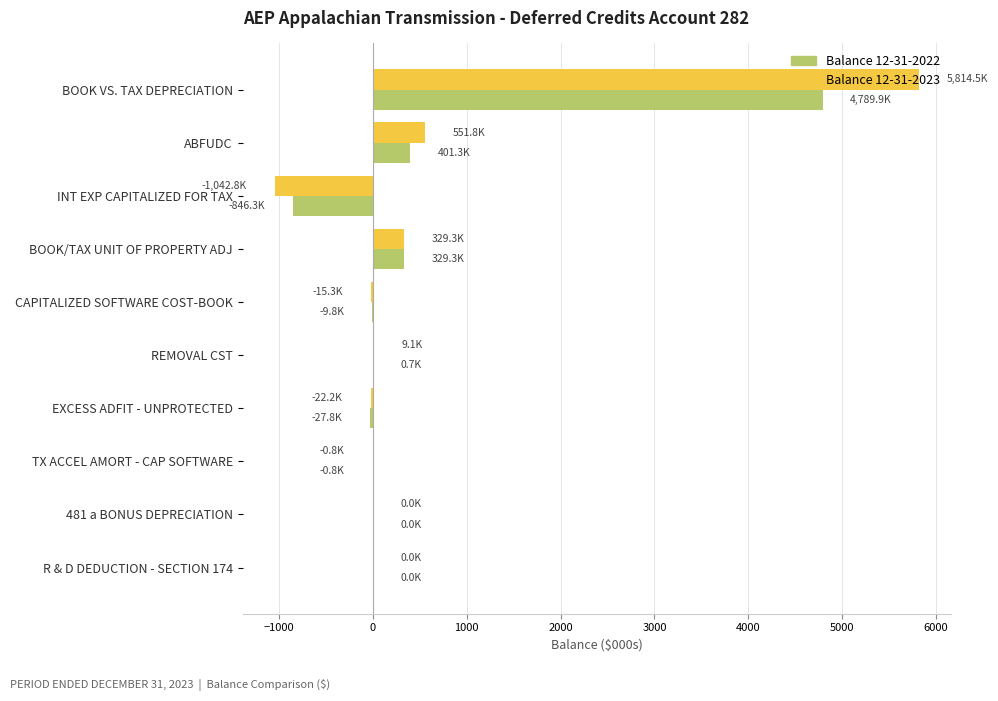

What is the total value across all series at ABFUDC?

953.1